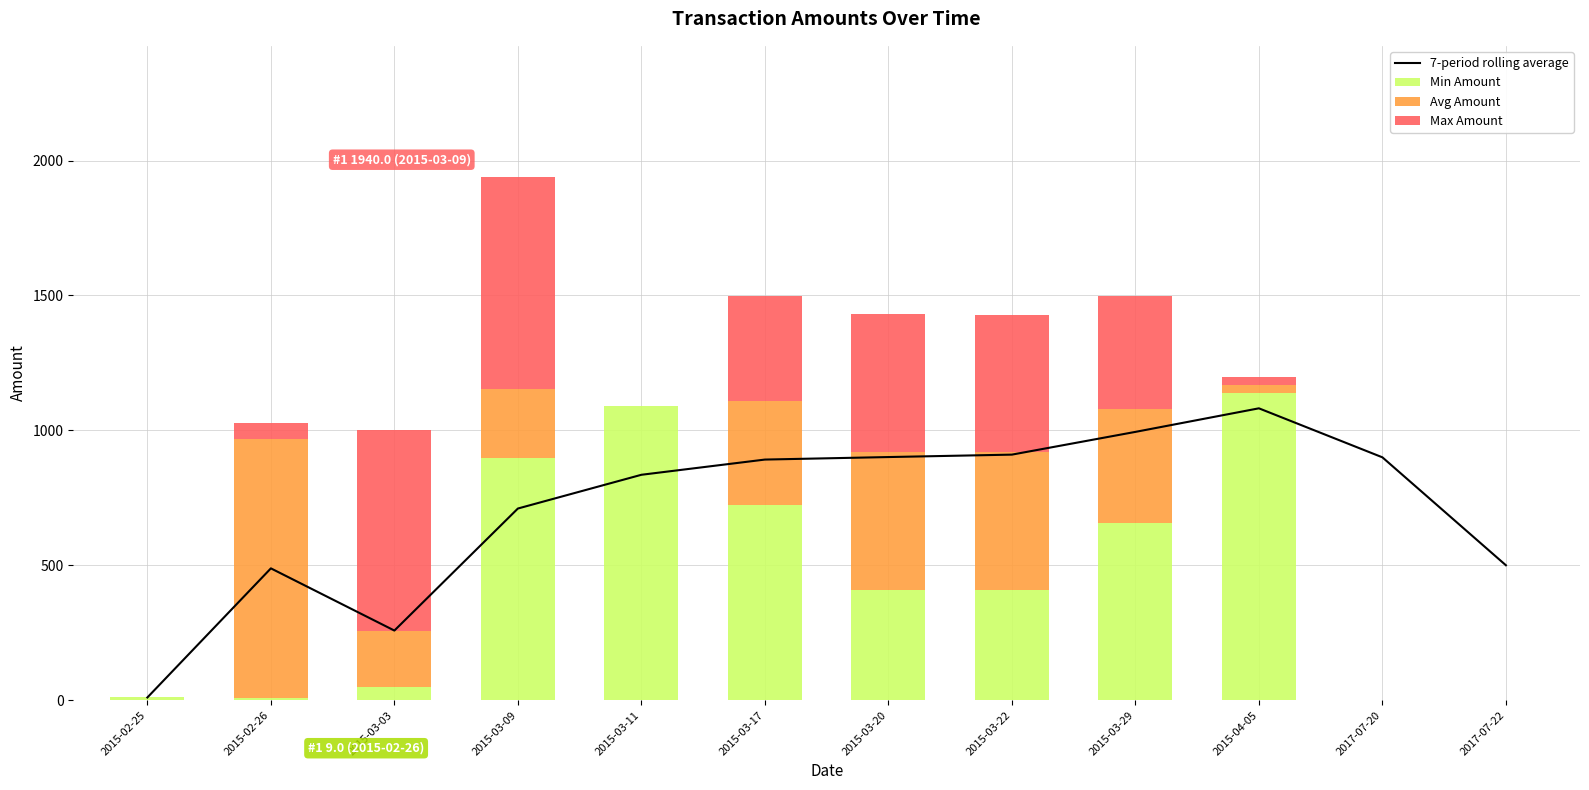

Reading left to right, what are all the values shown in this chart?

7-period rolling average: 2015-02-25=10.0	2015-02-26=488.5	2015-03-03=258.0	2015-03-09=710.2	2015-03-11=835.3	2015-03-17=891.7	2015-03-20=901.0	2015-03-22=910.0	2015-03-29=994.2	2015-04-05=1081.6	2017-07-20=900.0	2017-07-22=500.0
Min Amount: 2015-02-25=10.0	2015-02-26=9.0	2015-03-03=49.0	2015-03-09=899.0	2015-03-11=1089.0	2015-03-17=722.0	2015-03-20=410.0	2015-03-22=409.0	2015-03-29=658.0	2015-04-05=1139.0	2017-07-20=0.0	2017-07-22=0.0
Avg Amount: 2015-02-25=0.0	2015-02-26=958.0	2015-03-03=209.0	2015-03-09=255.0	2015-03-11=0.0	2015-03-17=388.5	2015-03-20=510.0	2015-03-22=510.0	2015-03-29=420.5	2015-04-05=30.0	2017-07-20=0.0	2017-07-22=0.0
Max Amount: 2015-02-25=0.0	2015-02-26=62.0	2015-03-03=743.0	2015-03-09=786.0	2015-03-11=0.0	2015-03-17=388.5	2015-03-20=510.0	2015-03-22=510.0	2015-03-29=420.5	2015-04-05=30.0	2017-07-20=0.0	2017-07-22=0.0